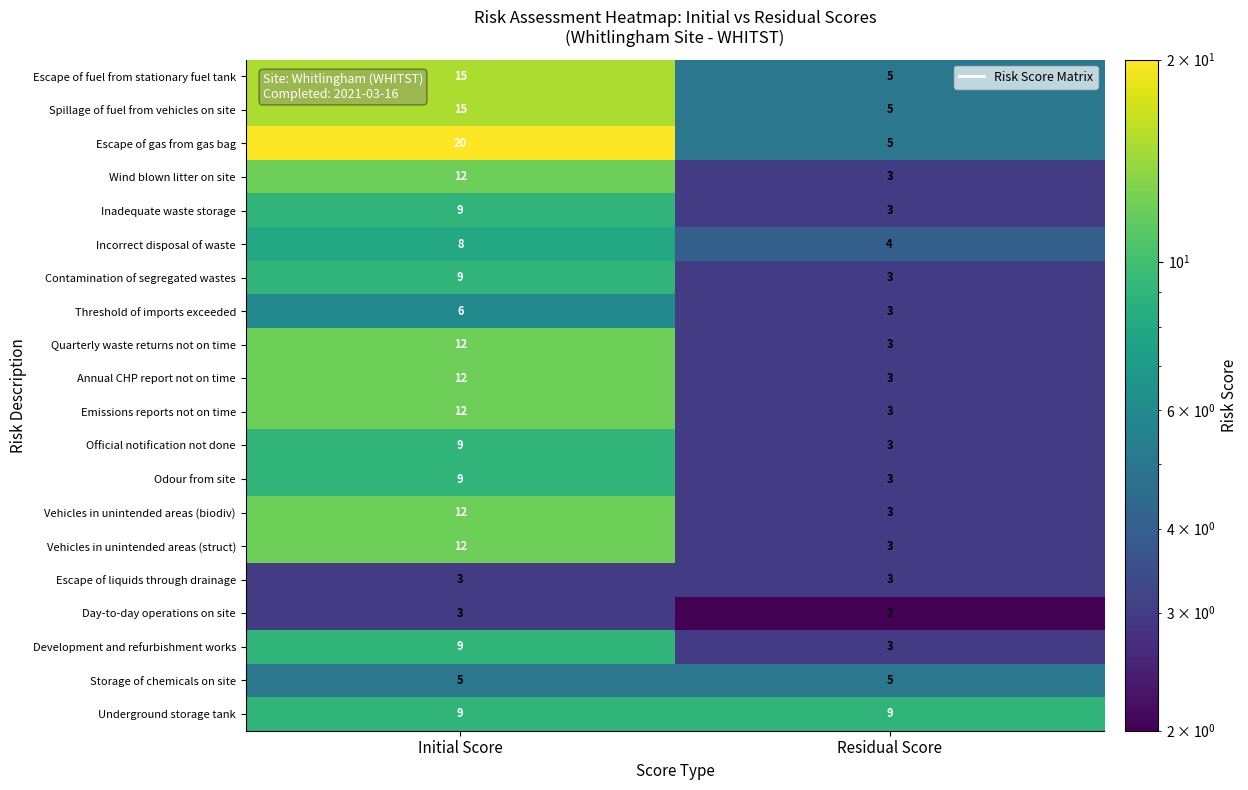

What is the spread (max minus min) of values at Residual Score?

7